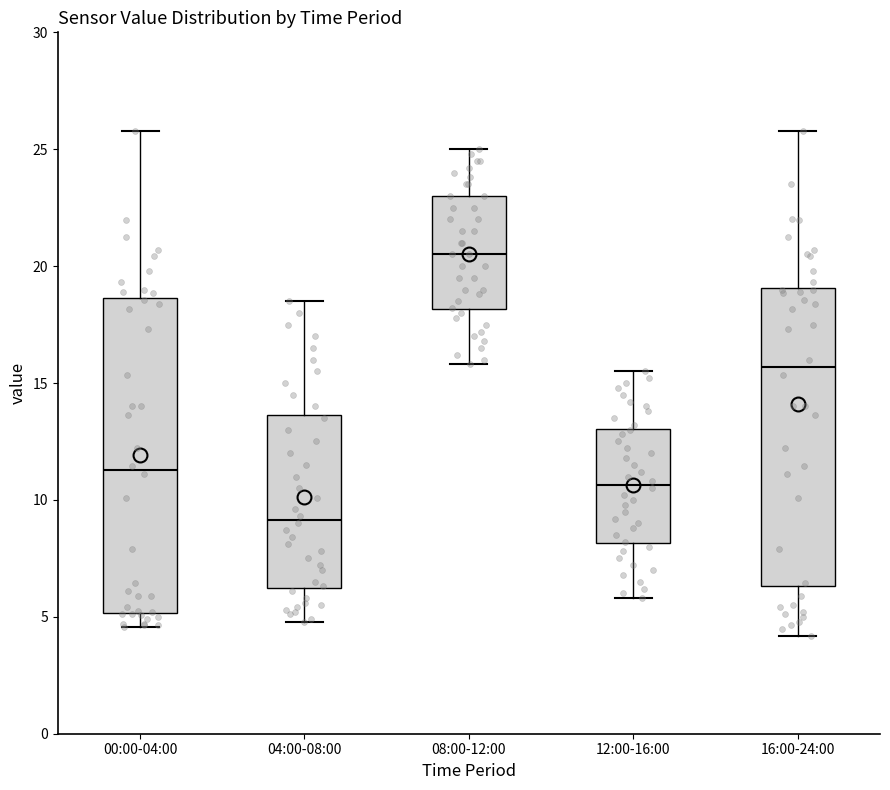

Where does the lower whisker of the box for 00:00-04:00 end on the y-axis? The values are not printed on the chart, so give them approximately, as read against the axis.

4.5